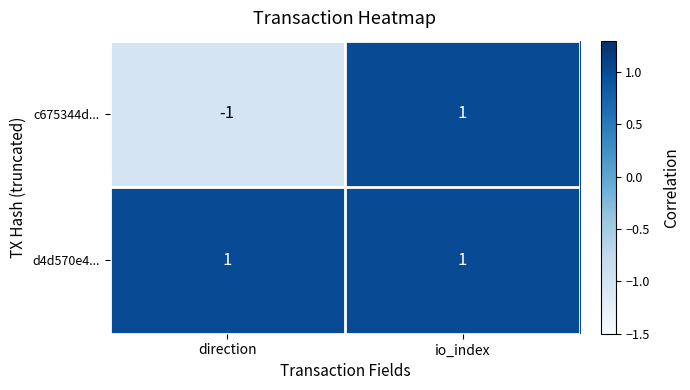

What is the smallest value displayed?

-1